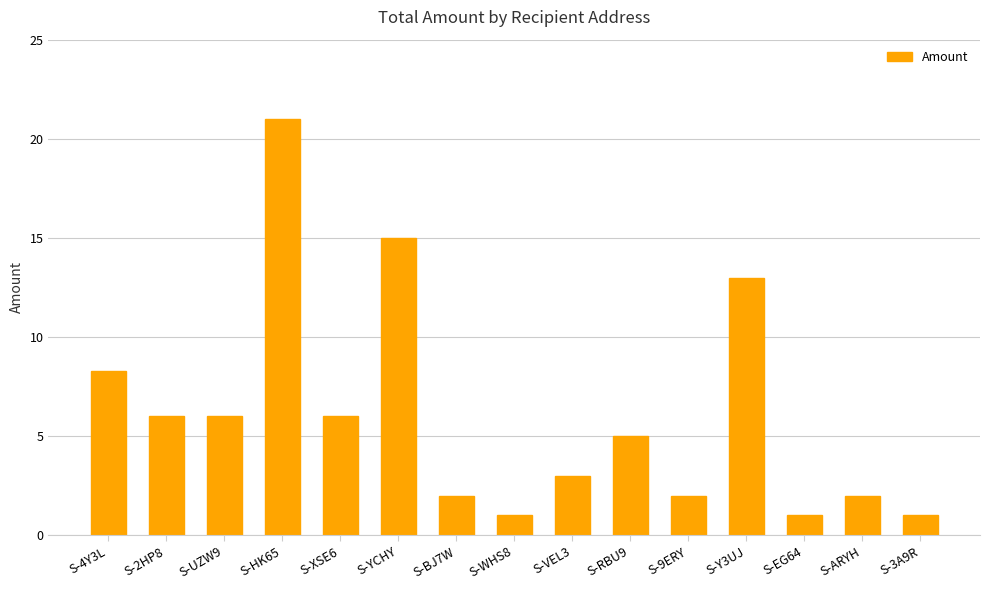

Does the chart contain stacked bars?

No